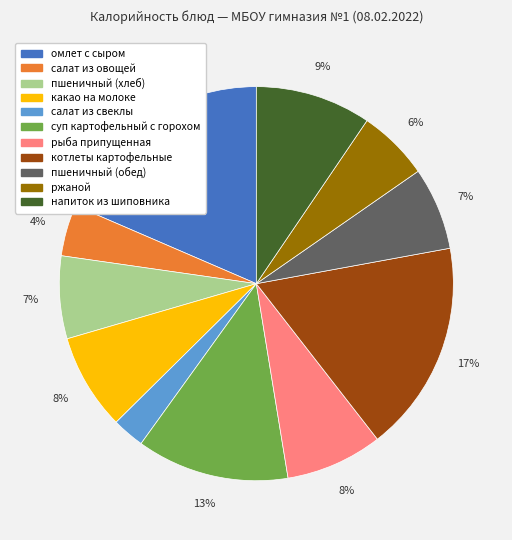

Between салат из свеклы and суп картофельный с горохом, which is larger?

суп картофельный с горохом